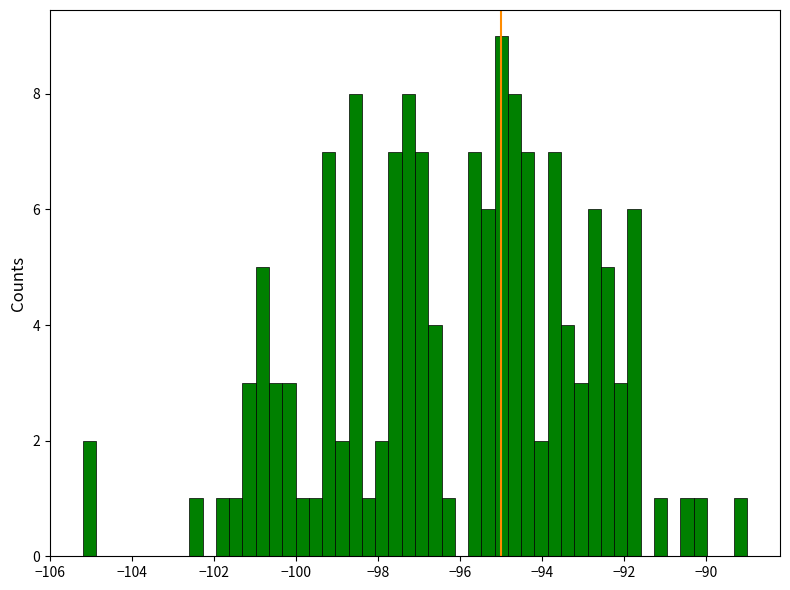

Read against the x-axis, roughly where is the centre of the tallest bar?

-95.0